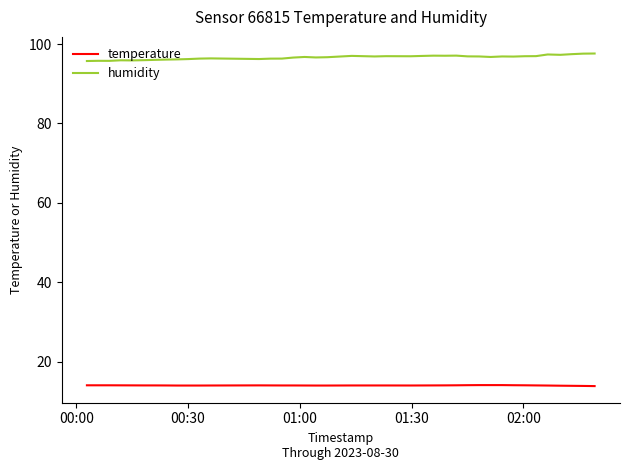

Rank the series by their maximum value, from lowest to highest.

temperature, humidity